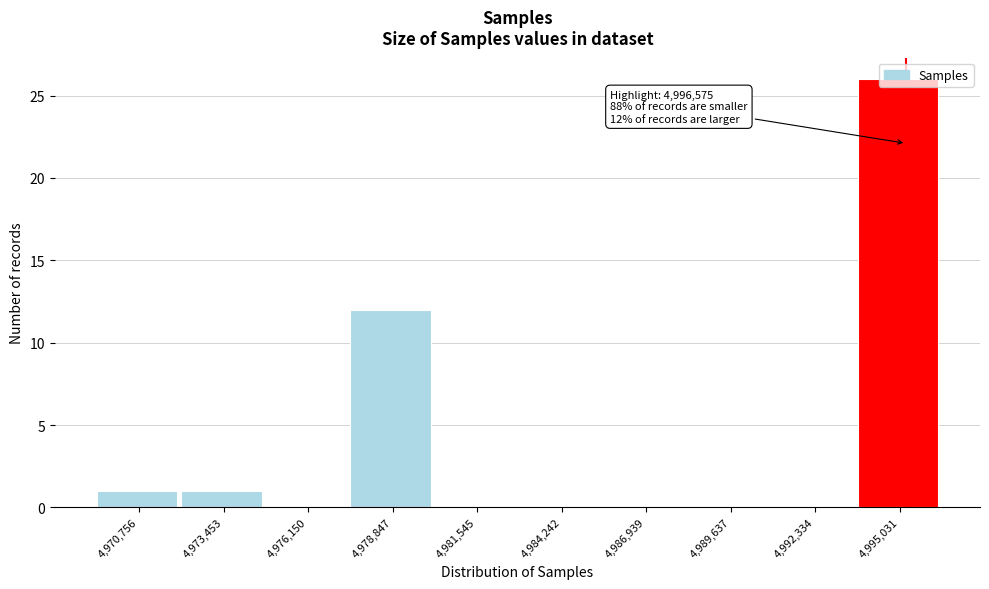

True or false: the data shows 2 at 4,973,453.

False